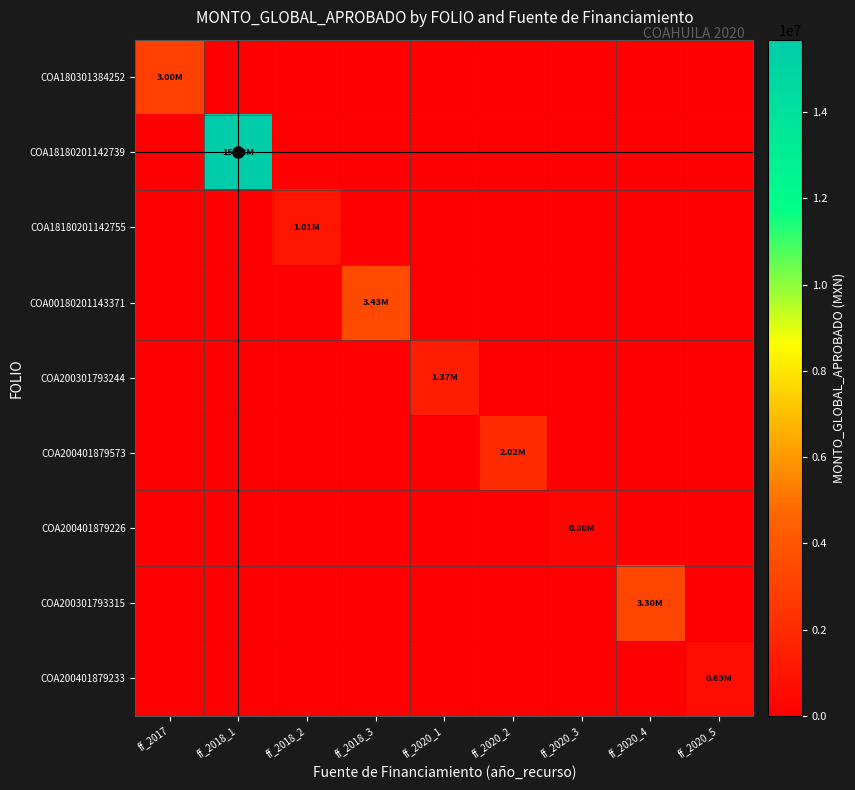

What is the spread (max minus min) of values at ff_2017?

3000000.0